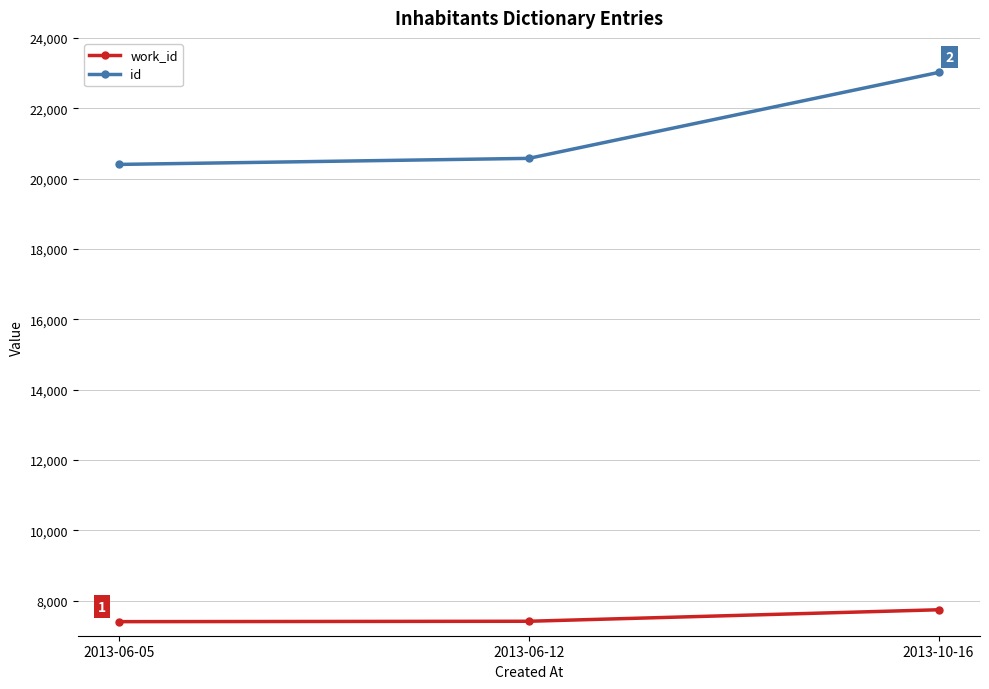

At 2013-06-12, list the series in order from largest to smallest.

id, work_id